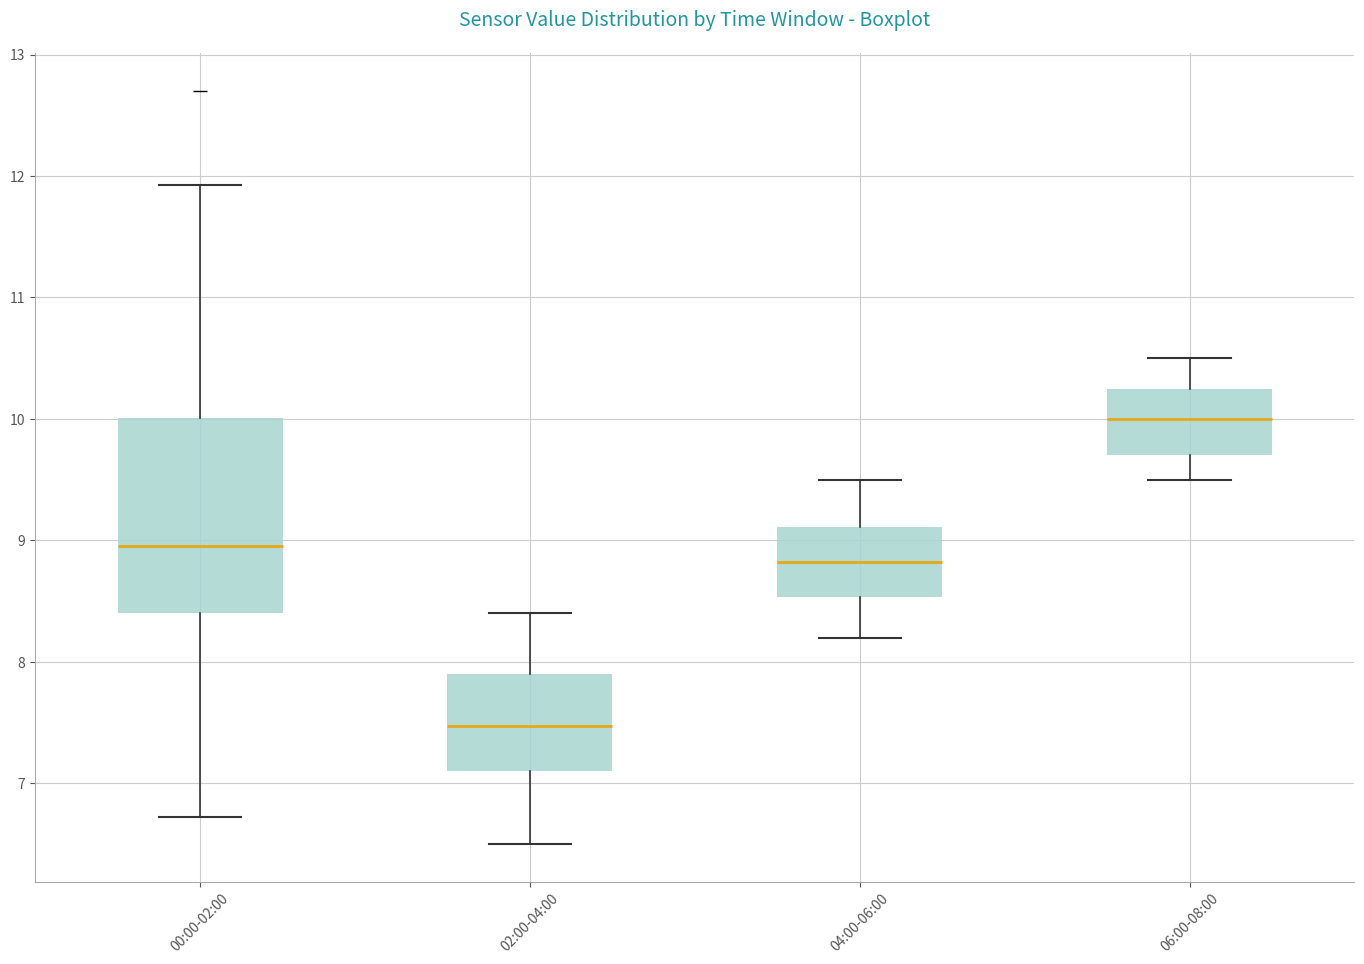

Reading left to right, transcribe this box plot: for each box, give where its median line is, the range the box spans, and where its two whiskers end, as read against the y-axis. The values are not printed on the chart, so give them approximately, as read against the axis.

00:00-02:00: median 9.0, box 8.4 to 10.0, whiskers 6.7 to 11.9
02:00-04:00: median 7.5, box 7.1 to 7.9, whiskers 6.5 to 8.4
04:00-06:00: median 8.8, box 8.5 to 9.1, whiskers 8.2 to 9.5
06:00-08:00: median 10.0, box 9.7 to 10.3, whiskers 9.5 to 10.5